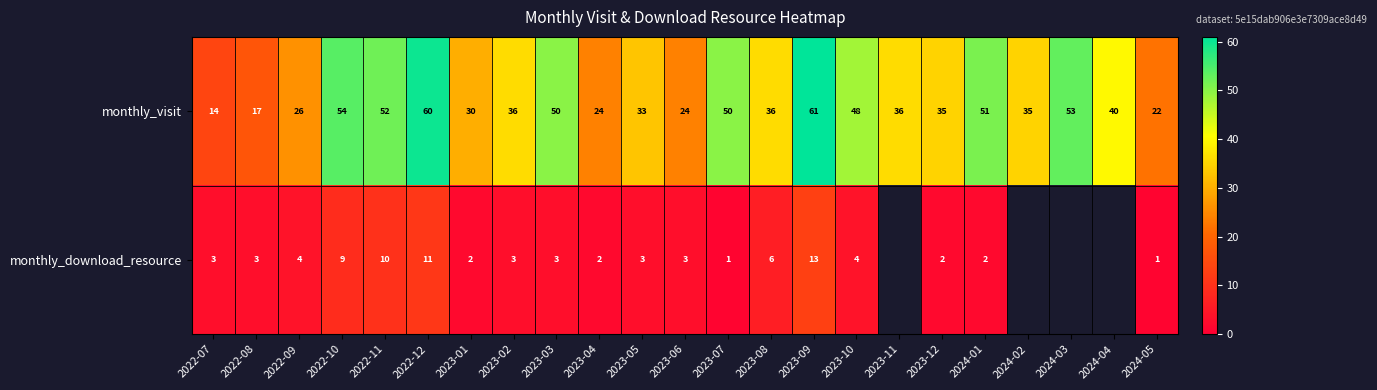

Is the value of monthly_visit at 2023-05 greater than the value of monthly_download_resource at 2022-08?

Yes